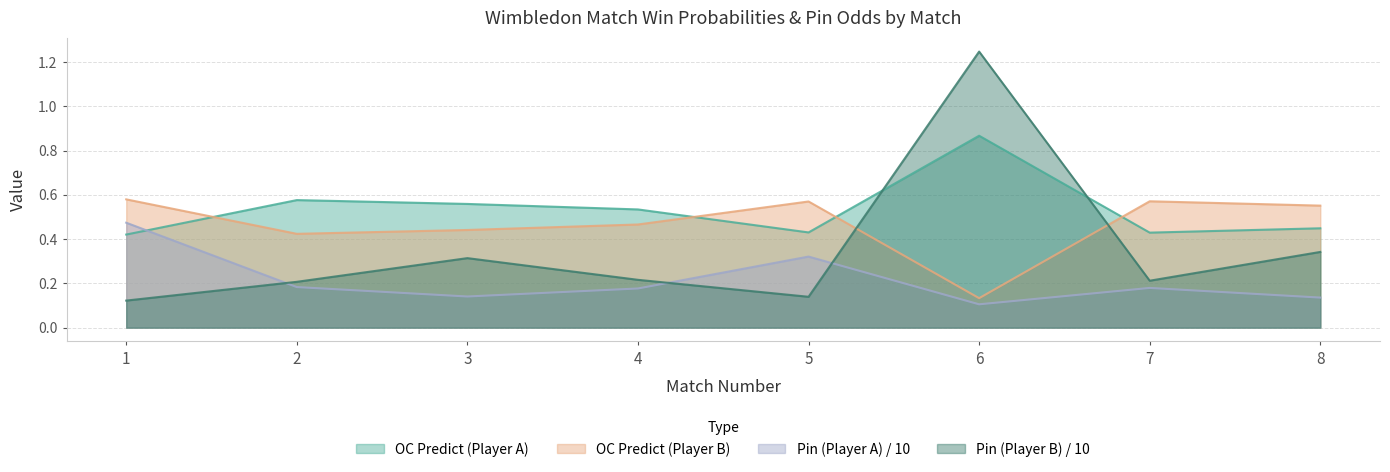

What is the spread (max minus min) of values at 8?

0.4